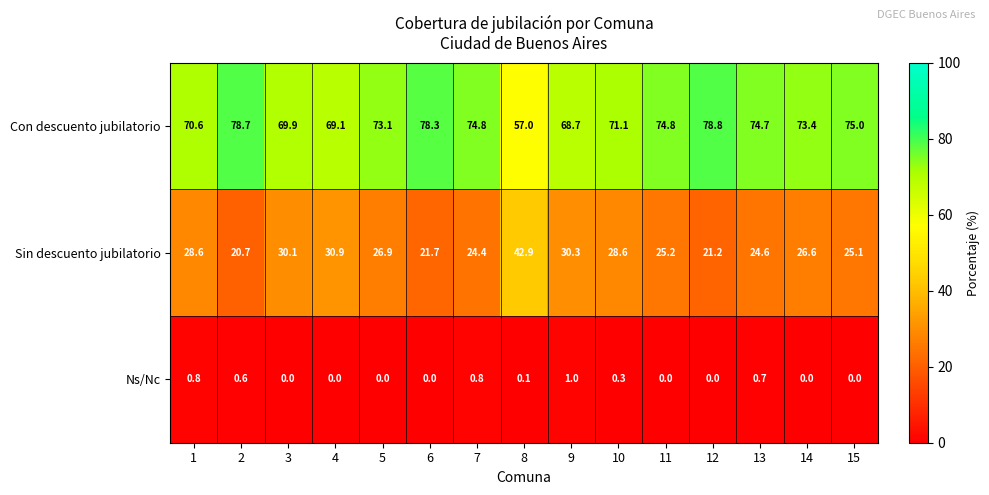

What is the minimum value for Con descuento jubilatorio?

57.0